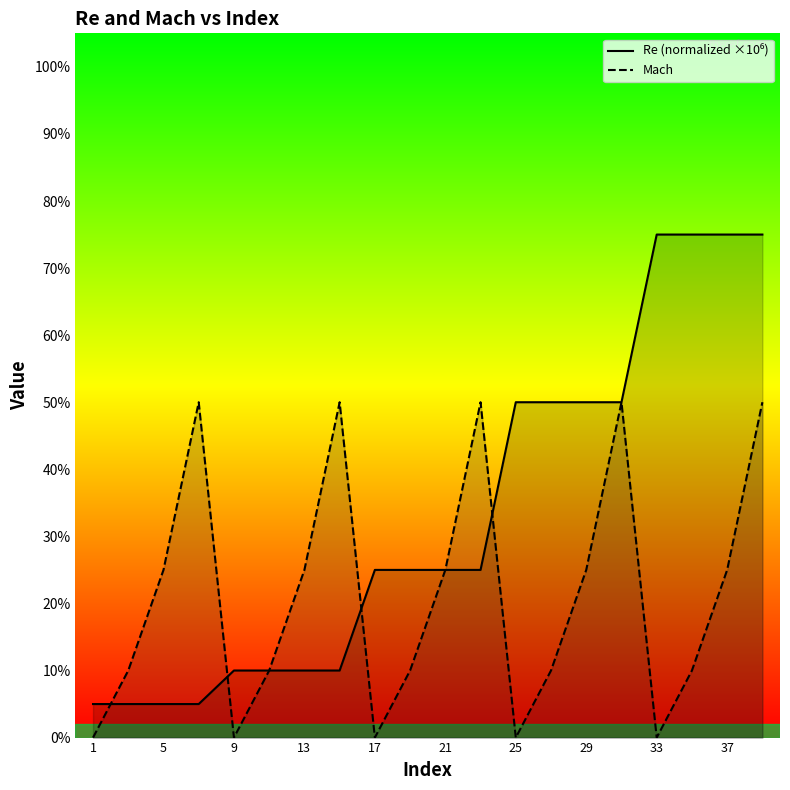

How many times do Re (normalized ×10⁶) and Mach cross each other?

4